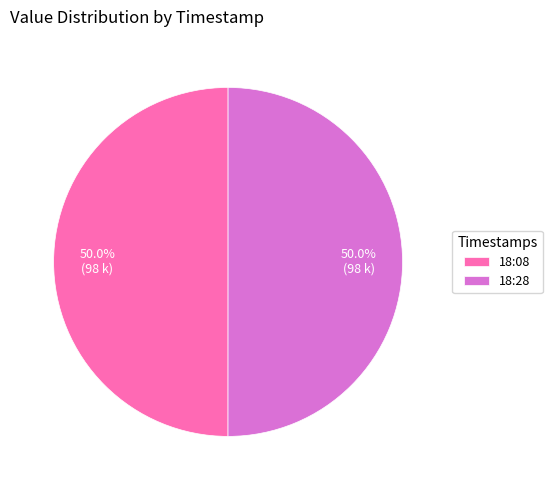

Combined, do 18:28 and 18:08 account for over 50%?

Yes